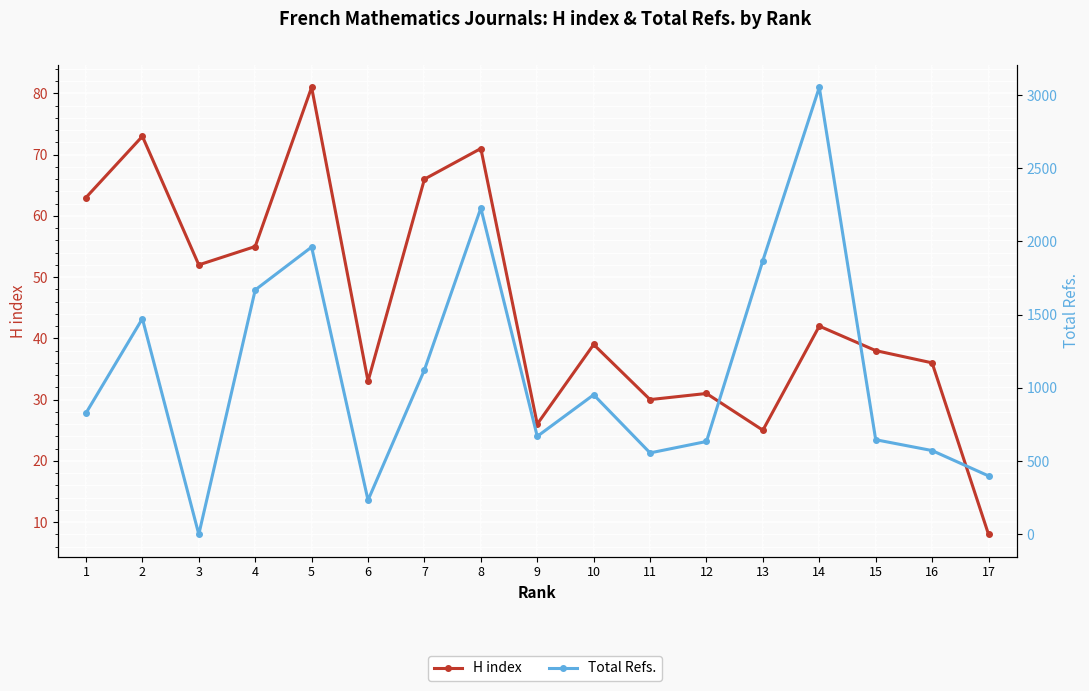

The value of H index at 14 is 19. True or false?

False